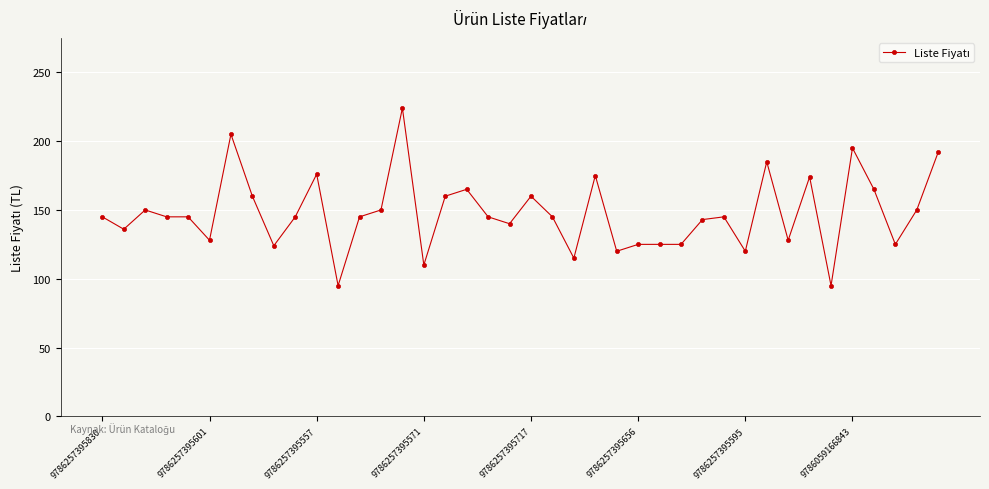

True or false: there are more than 0 points higher than both neighbors.

True